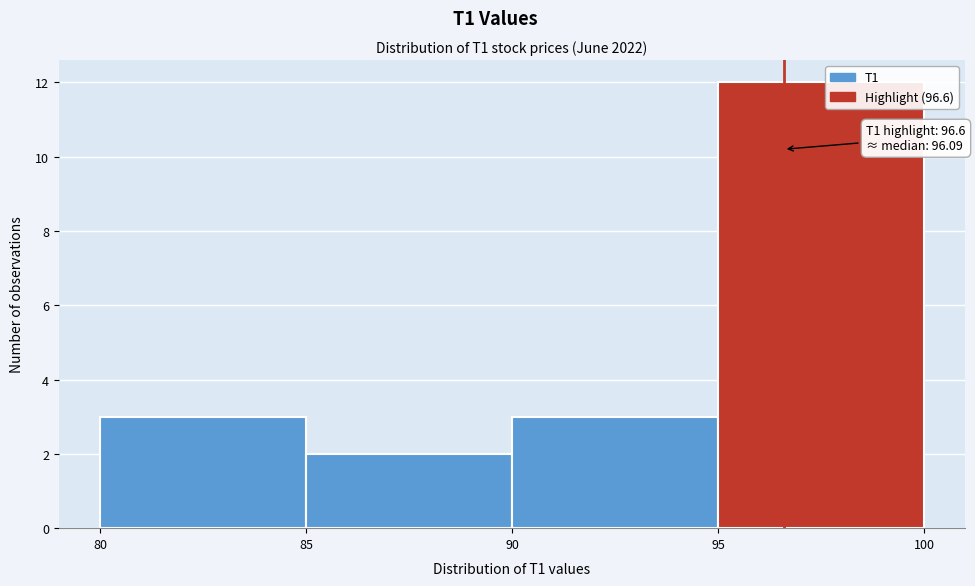

Over which range of the x-axis is the bar tallest?

95 to 100